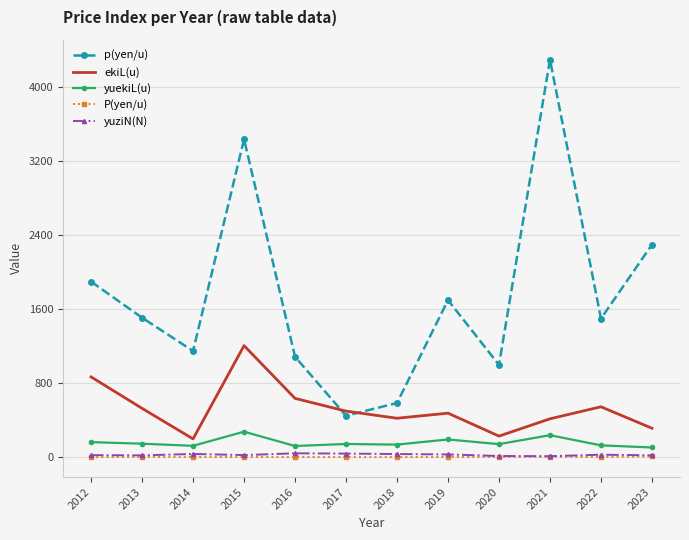

What is the difference between the maximum and minimum values in the yuekiL(u) series?

171.0